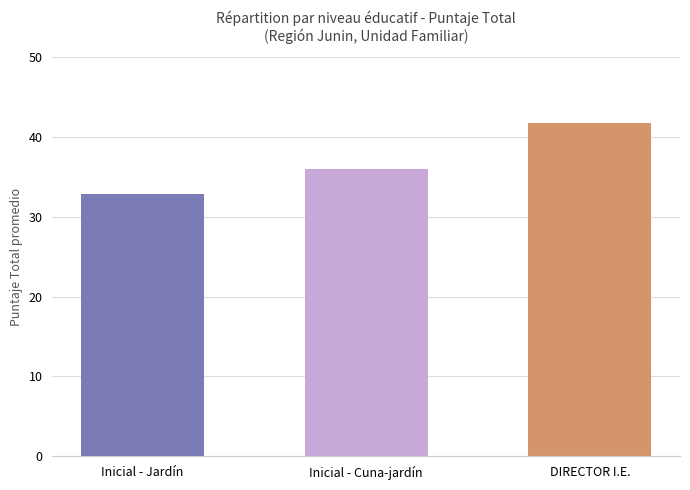

What is the value of the 2nd bar from the left?

36.0